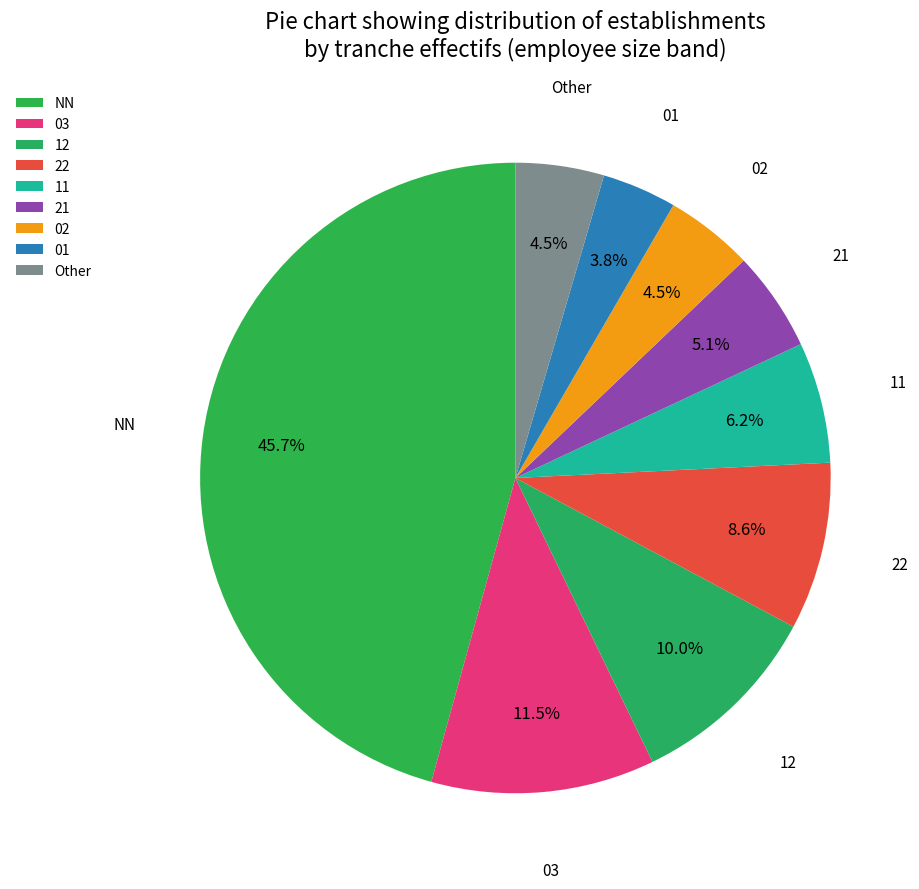

Count the number of slices in the pie.

9